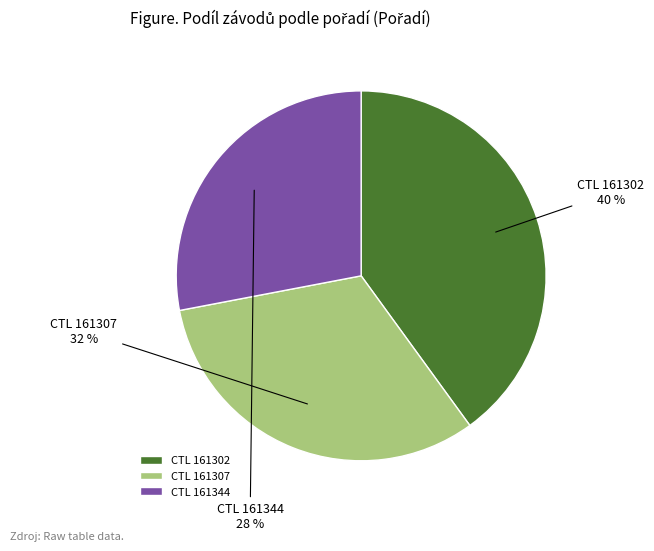

Is CTL 161302 the majority of the pie?

No